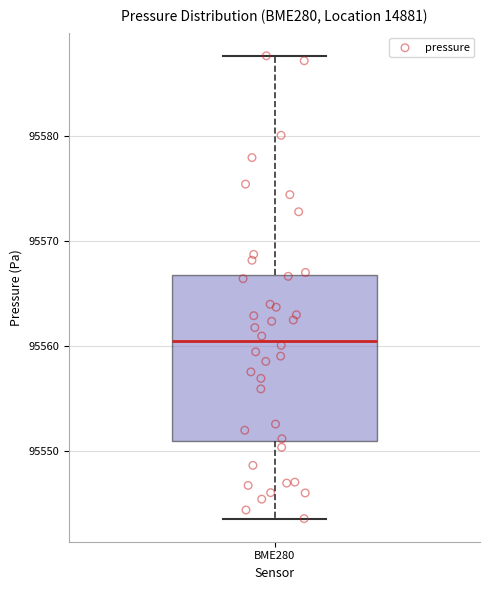

Read this box plot against the y-axis: the position of the median line, the range covered by the box, and the ends of both whiskers. The values are not printed on the chart, so give them approximately, as read against the axis.

median 95561, box 95551 to 95567, whiskers 95544 to 95588